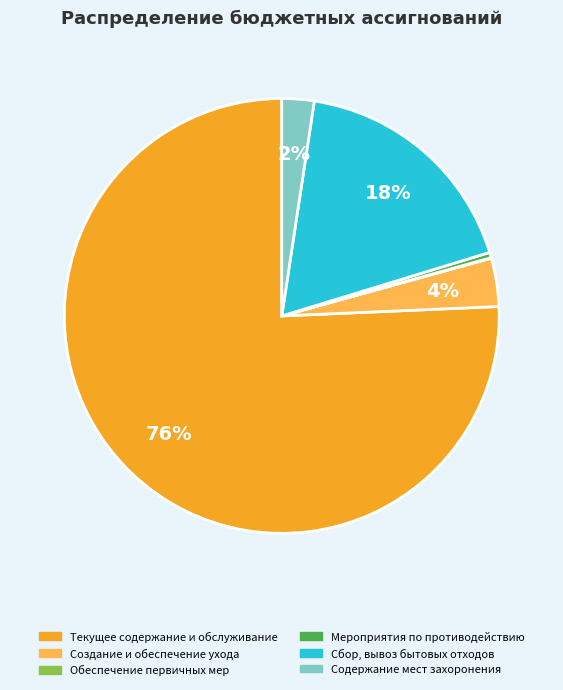

Which category has the biggest portion of the pie?

Текущее содержание и обслуживание